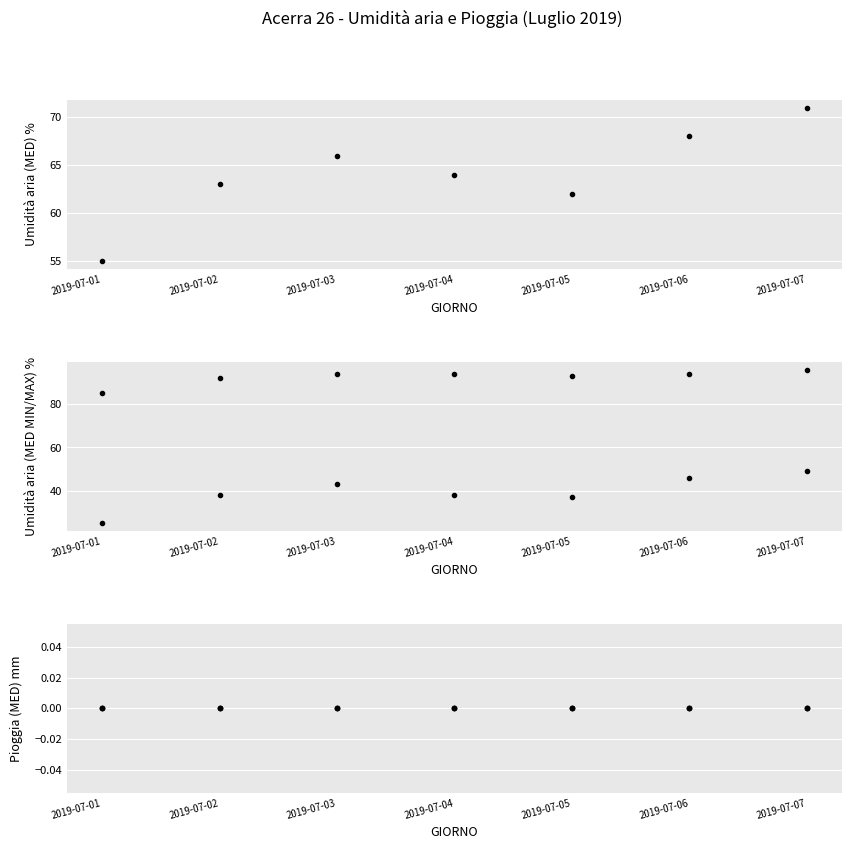

What is the lowest value of the Umidità aria (MED) % series?

55